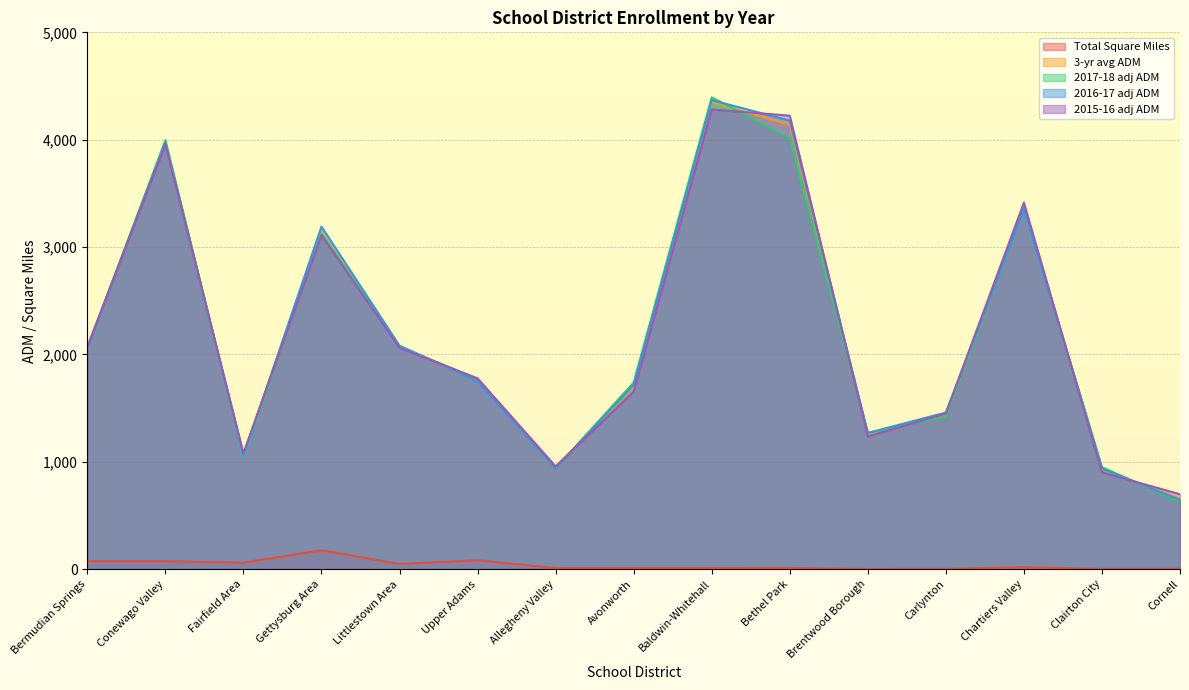

True or false: Total Square Miles has a value of 88.0 at Littlestown Area.

False